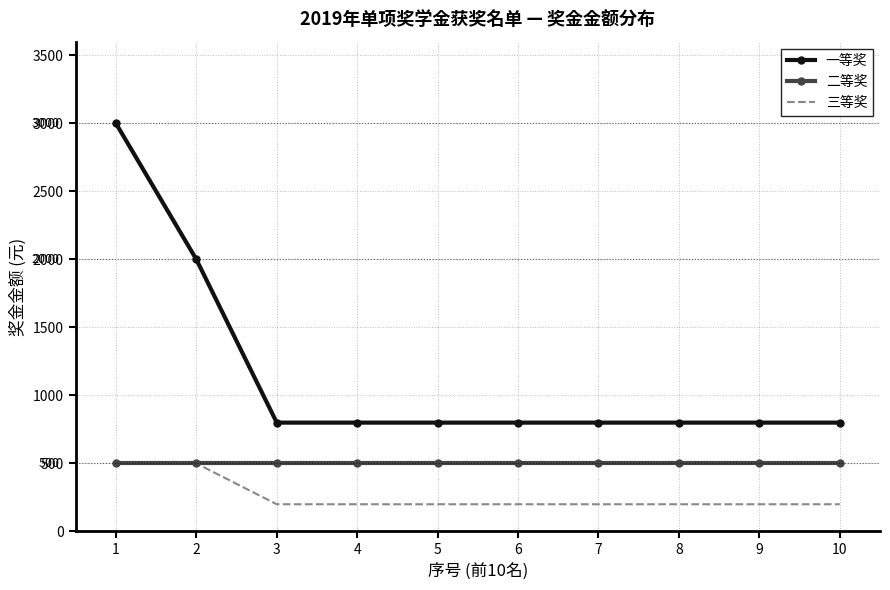

True or false: 三等奖 and 一等奖 cross at least once.

False